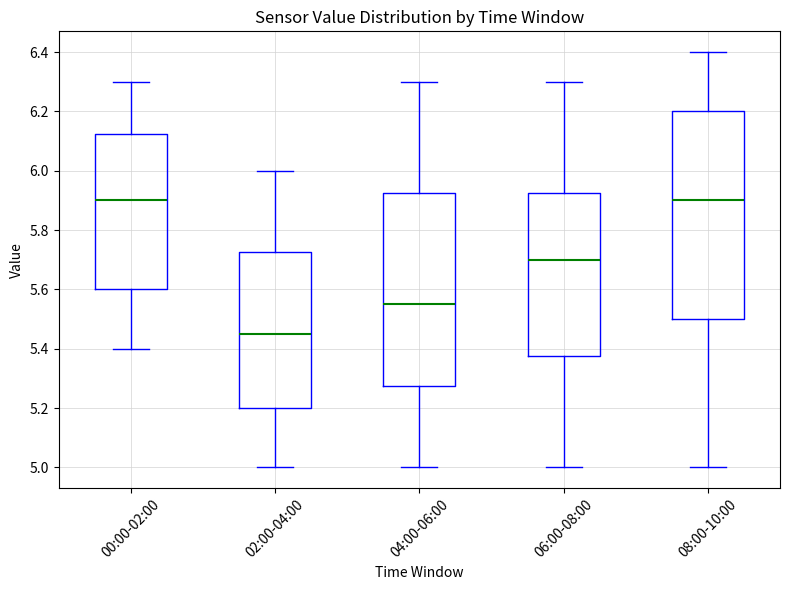

Reading left to right, read every box against the y-axis: the position of its median line, the range the box covers, and the ends of its whiskers. The values are not printed on the chart, so give them approximately, as read against the axis.

00:00-02:00: median 5.90, box 5.60 to 6.12, whiskers 5.40 to 6.30
02:00-04:00: median 5.46, box 5.20 to 5.72, whiskers 5.00 to 6.00
04:00-06:00: median 5.56, box 5.28 to 5.92, whiskers 5.00 to 6.30
06:00-08:00: median 5.70, box 5.38 to 5.92, whiskers 5.00 to 6.30
08:00-10:00: median 5.90, box 5.50 to 6.20, whiskers 5.00 to 6.40